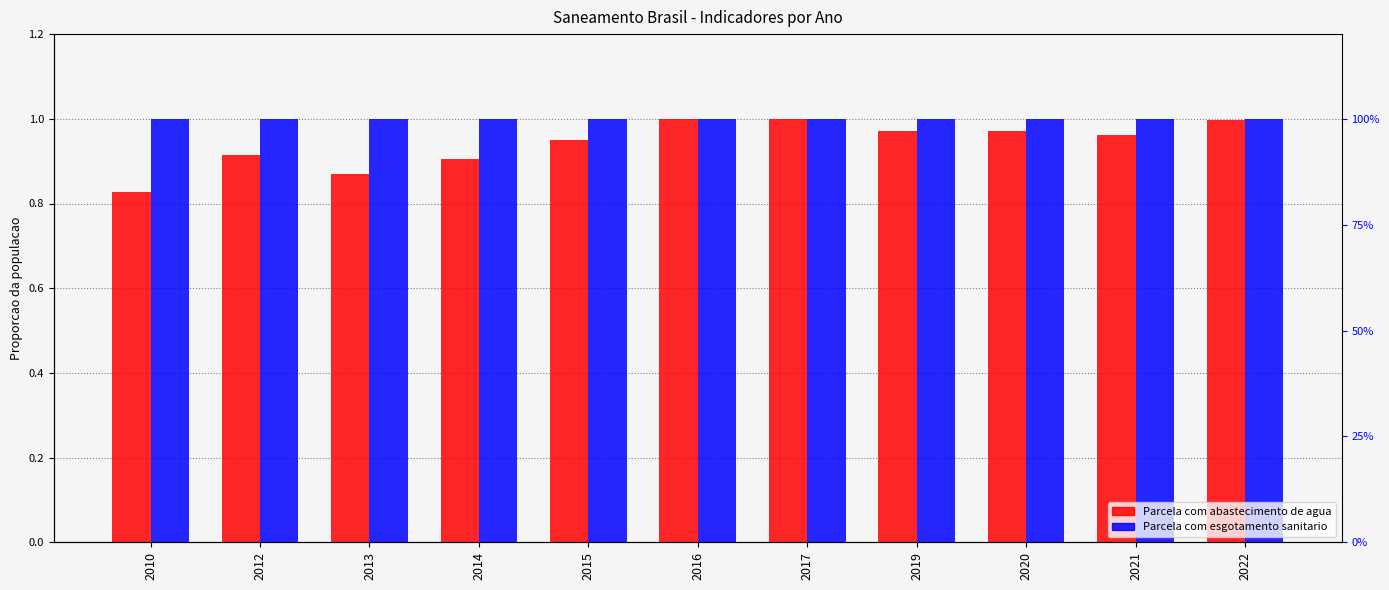

Is the value of Parcela com abastecimento de agua at 2021 greater than the value of Parcela com esgotamento sanitario at 2016?

No